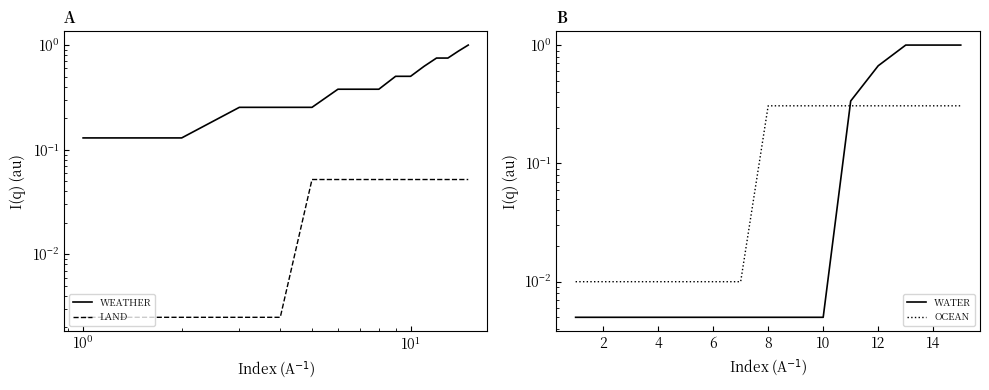

What is the value of the LAND point at the 14th from the left?

0.1